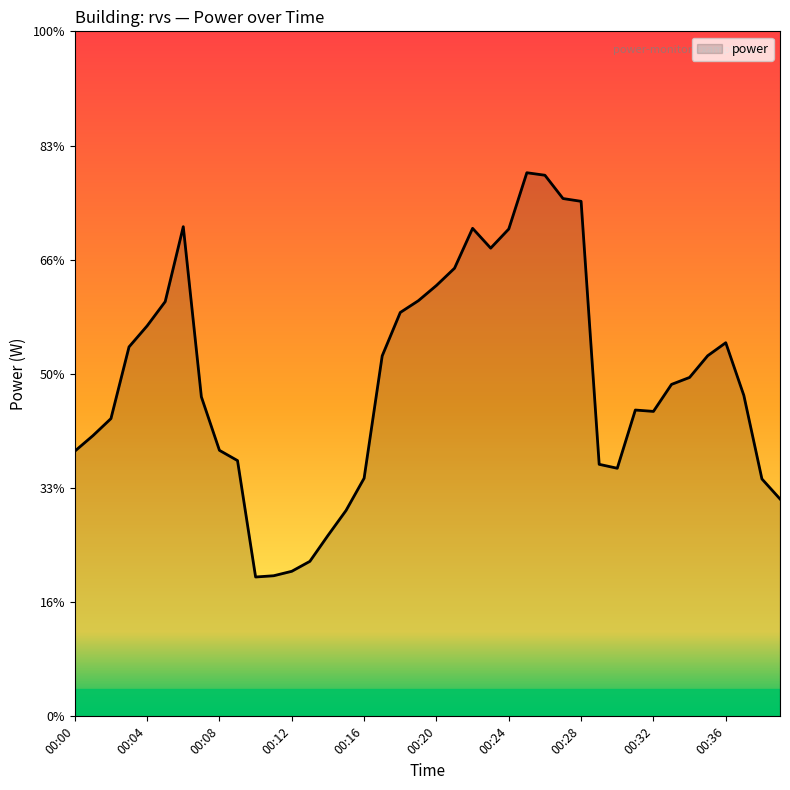

Is this an area chart (filled region under the line)?

Yes